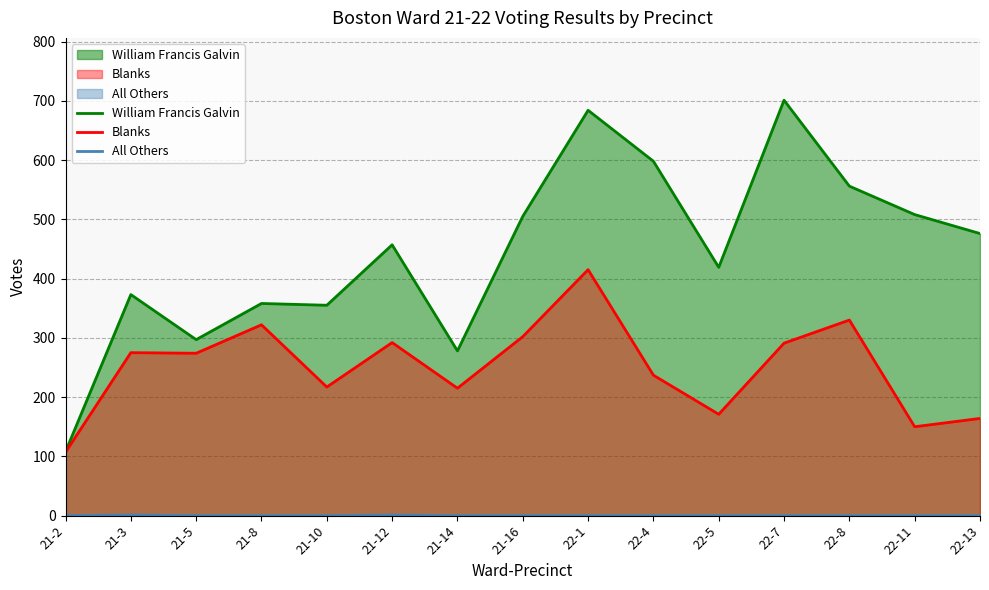

Which series has the largest total across all categories?

William Francis Galvin